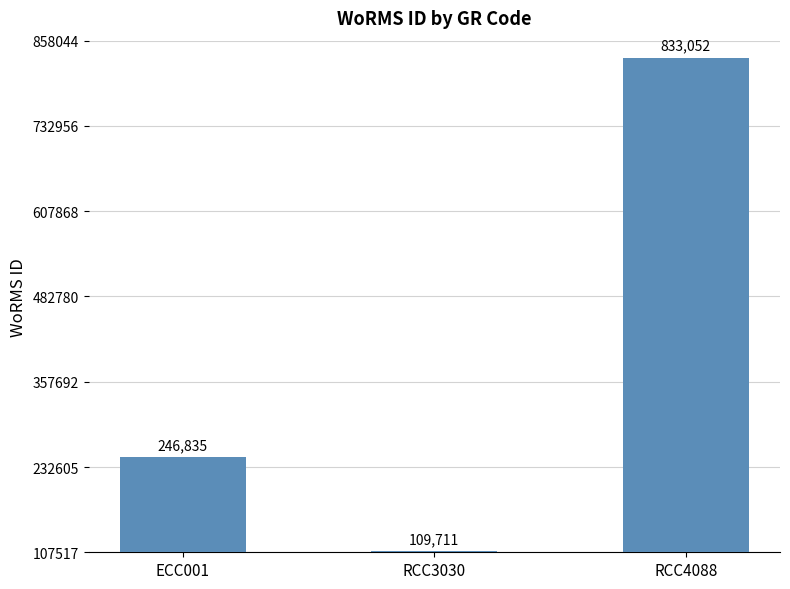

How many categories are shown in the chart?

3